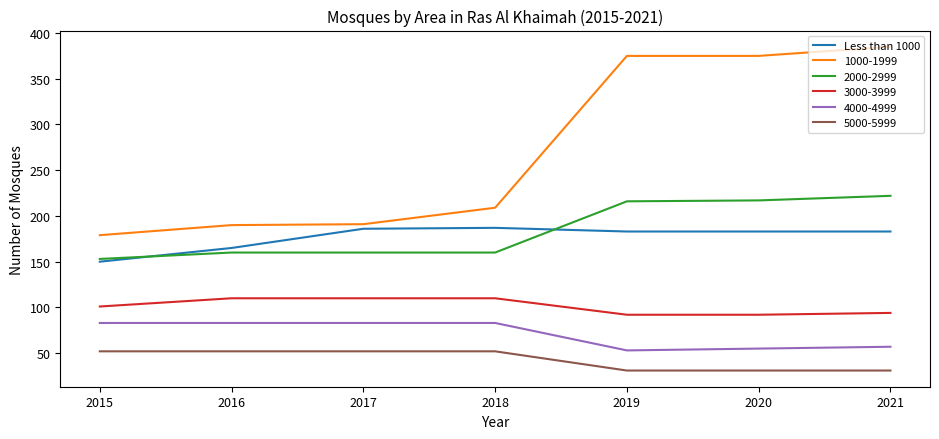

What is the minimum value shown in the chart?

31